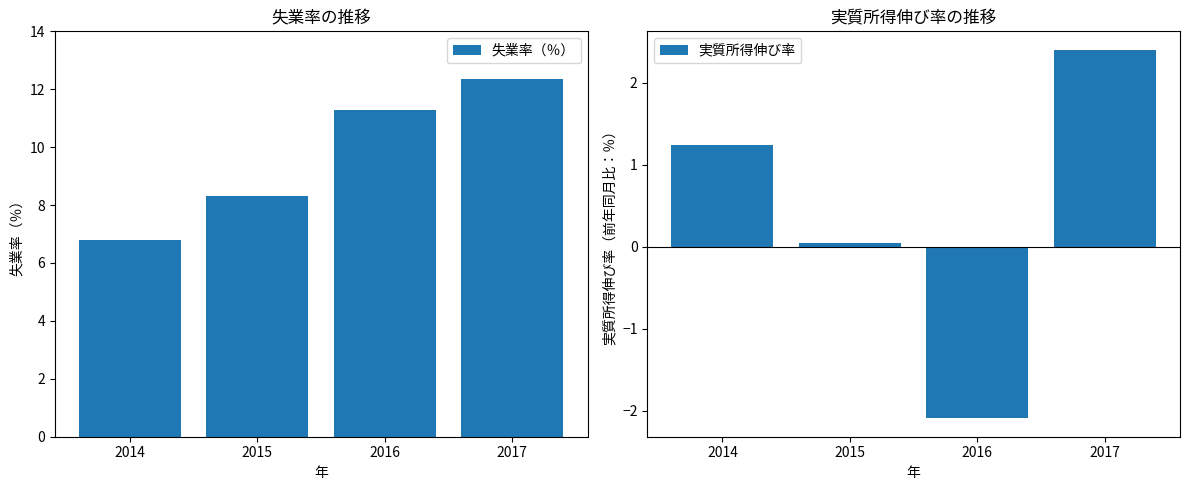

What are all the series names shown in the legend?

失業率（％）, 実質所得伸び率